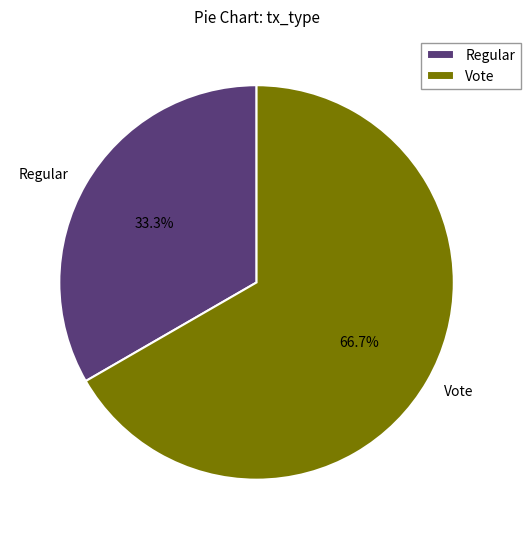

What is the majority slice?

Vote